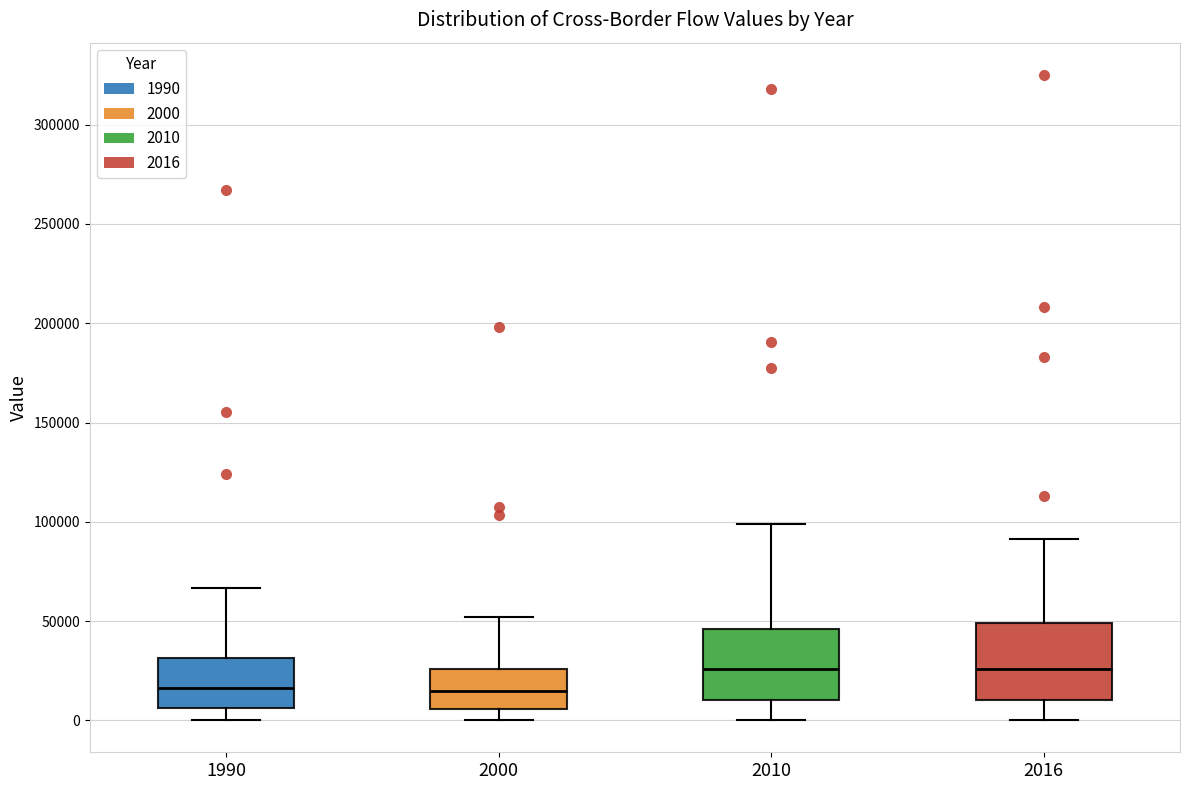

Reading left to right, read every box against the y-axis: the position of its median line, the range the box covers, and the ends of its whiskers. The values are not printed on the chart, so give them approximately, as read against the axis.

1990: median 15000, box 5000 to 30000, whiskers 0 to 65000
2000: median 15000, box 5000 to 25000, whiskers 0 to 50000
2010: median 25000, box 10000 to 45000, whiskers 0 to 100000
2016: median 25000, box 10000 to 50000, whiskers 0 to 90000